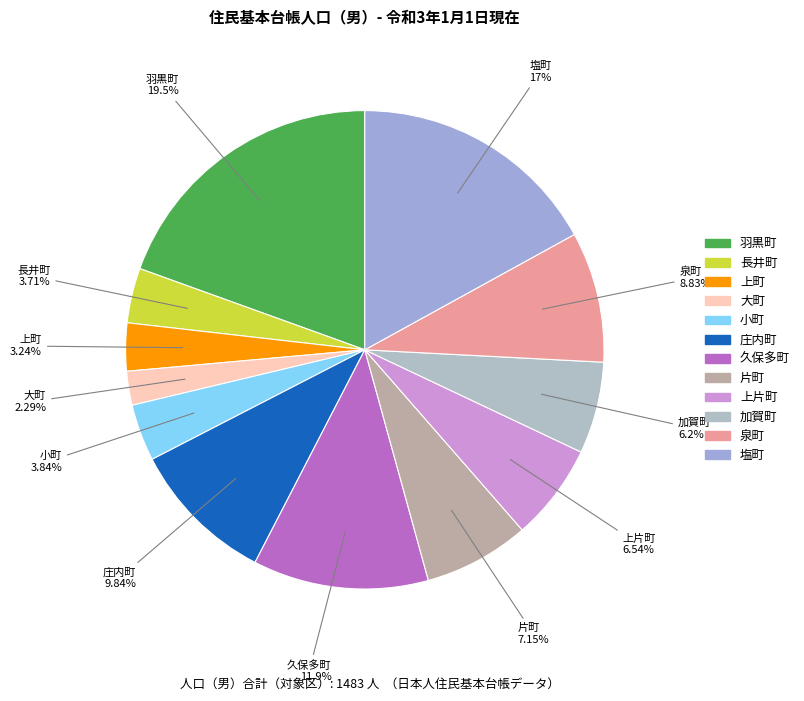

Between 上町 and 羽黒町, which is larger?

羽黒町